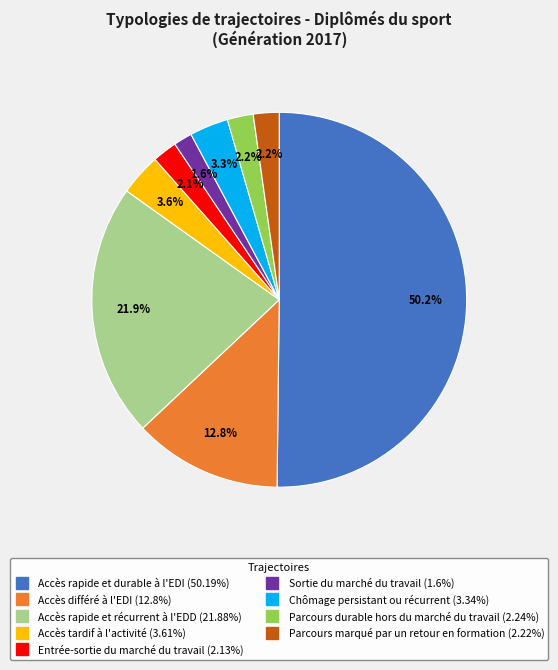

What is the majority slice?

Accès rapide et durable à l'EDI